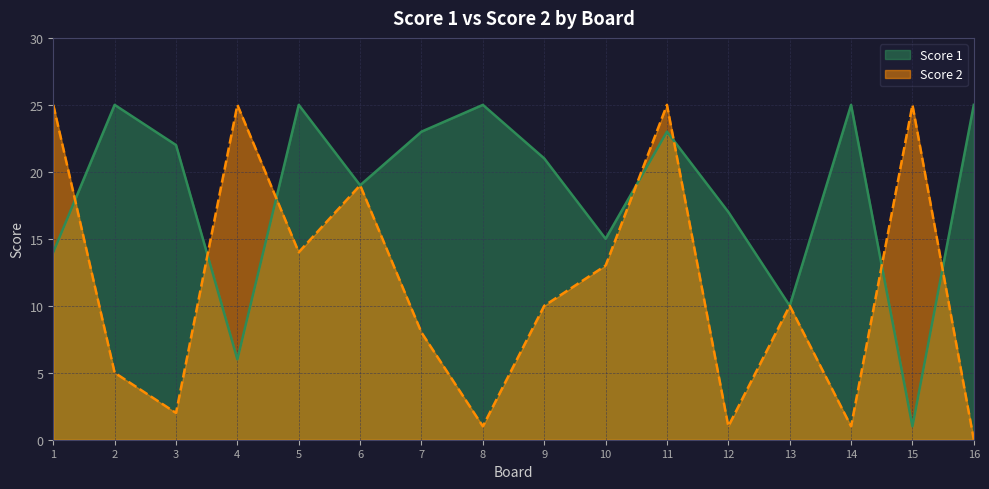

How many lines are shown in the chart?

2